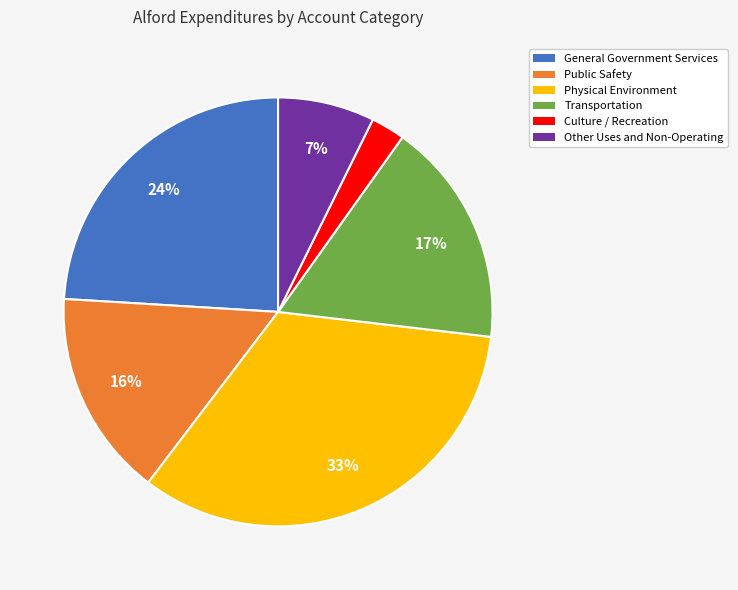

To the nearest percent, what is the average slice percentage?

17%